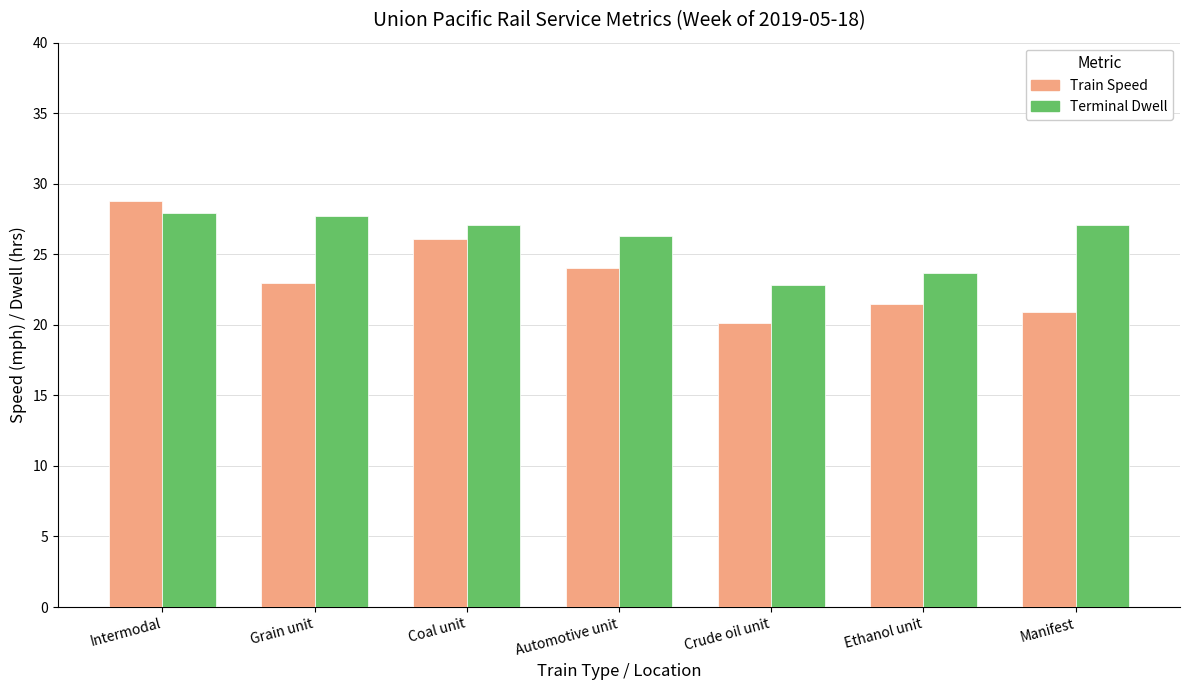

What are all the series names shown in the legend?

Train Speed, Terminal Dwell